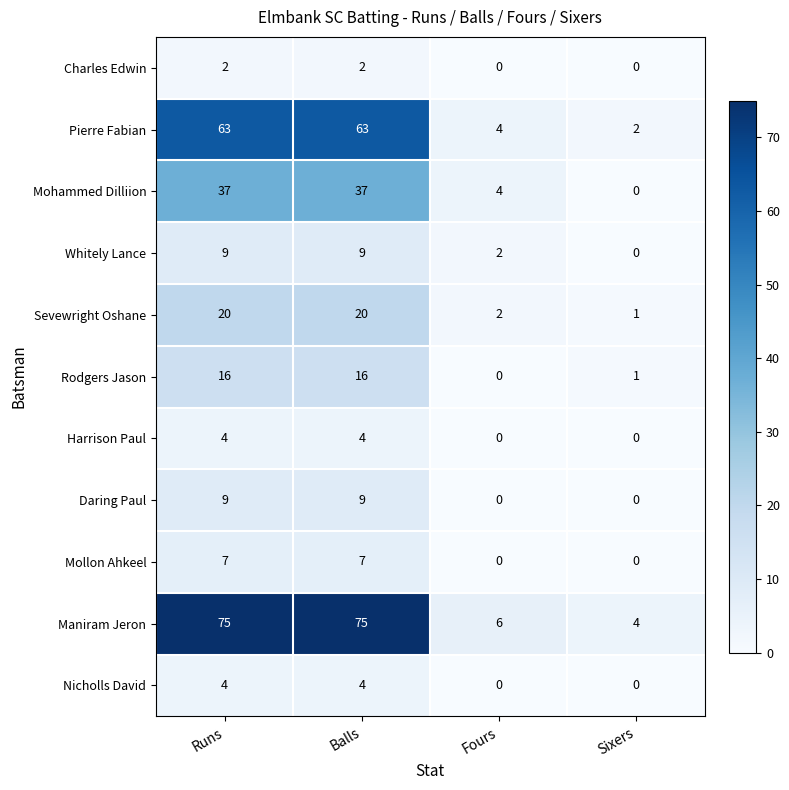

What is the difference between the Mohammed Dilliion values at Sixers and Runs?

37